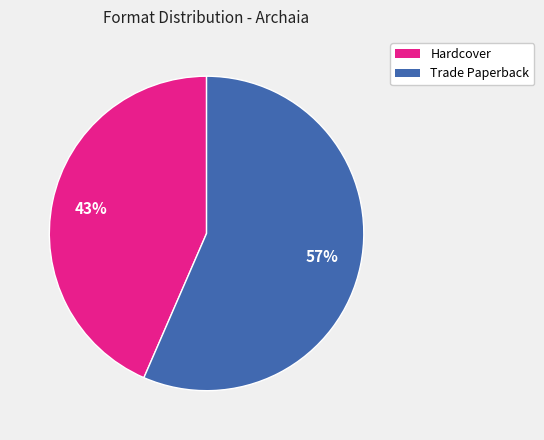

What is the ratio of the value at Hardcover to the value at Trade Paperback?

0.8